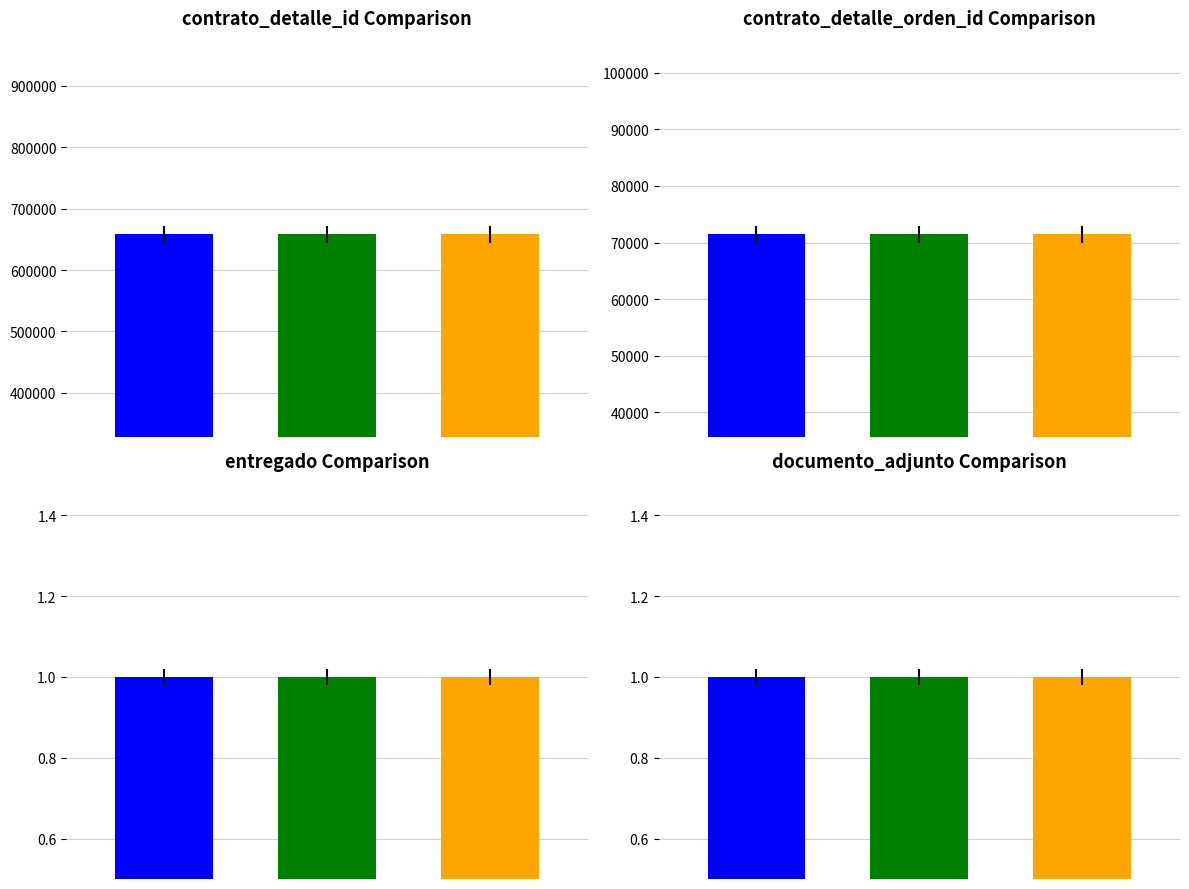

Rank the categories by entregado value from highest to lowest.

WG3iVw5v%2FLM%3D, Oidionx%2FgPc%3D, T4mmka5Fbis%3D